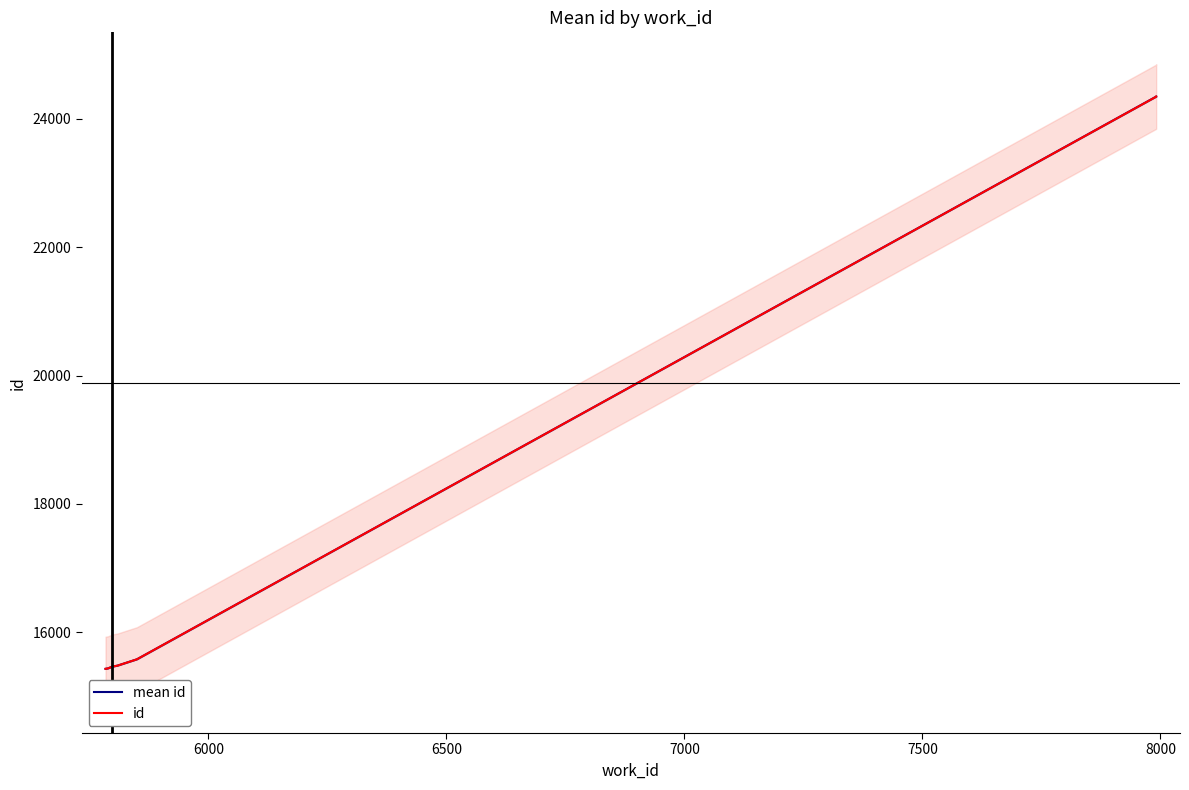

Reading left to right, extract all data points from this chart.

5784=15432	5789=15438	5798=15465	5798=15466	5809=15481	5850=15580	7991=24342	7991=24343	7991=24344	7991=24345